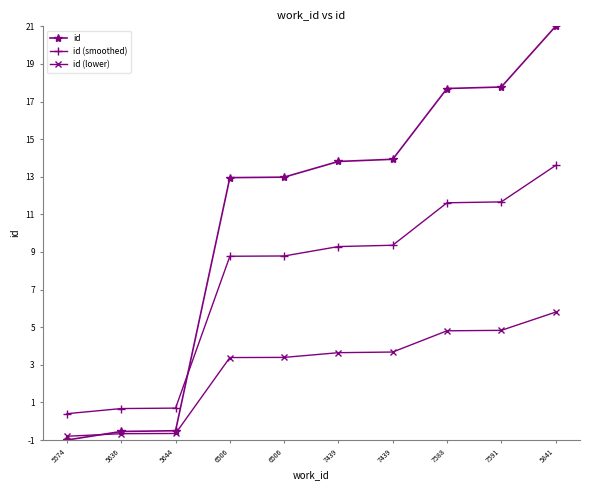

Between 5644 and 7439, which is larger?

7439